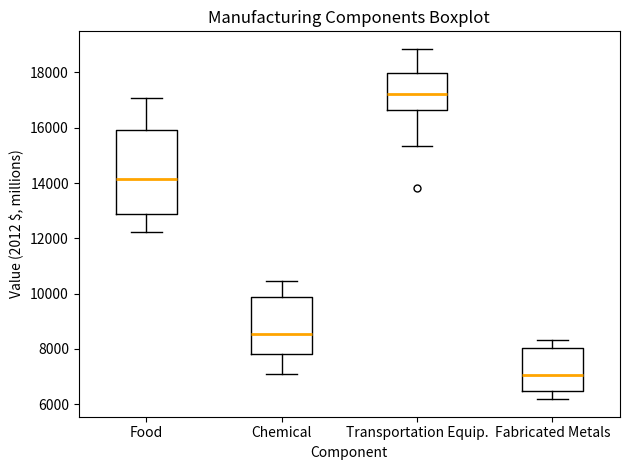

Where does the upper whisker of the box for Fabricated Metals end on the y-axis? The values are not printed on the chart, so give them approximately, as read against the axis.

8400